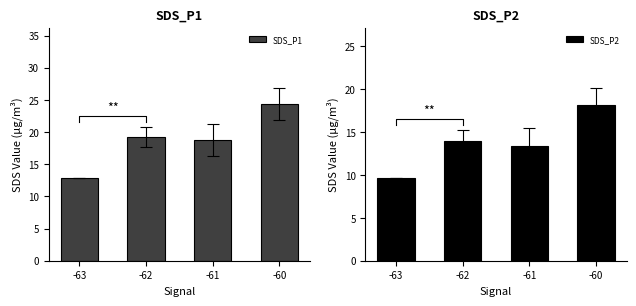

Count the number of data series in this chart.

2